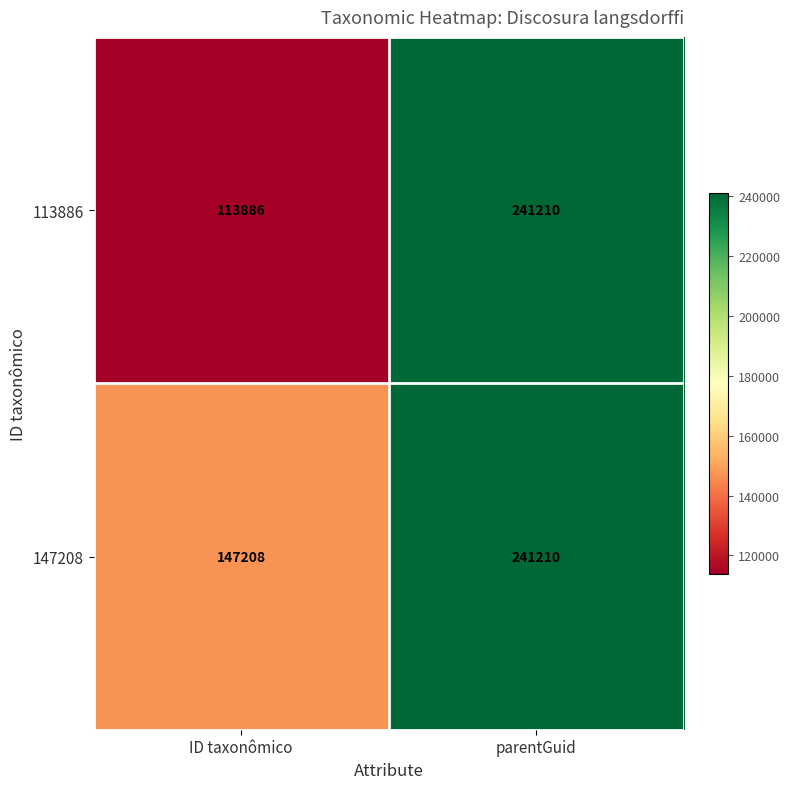

Which series has the widest spread of values?

113886